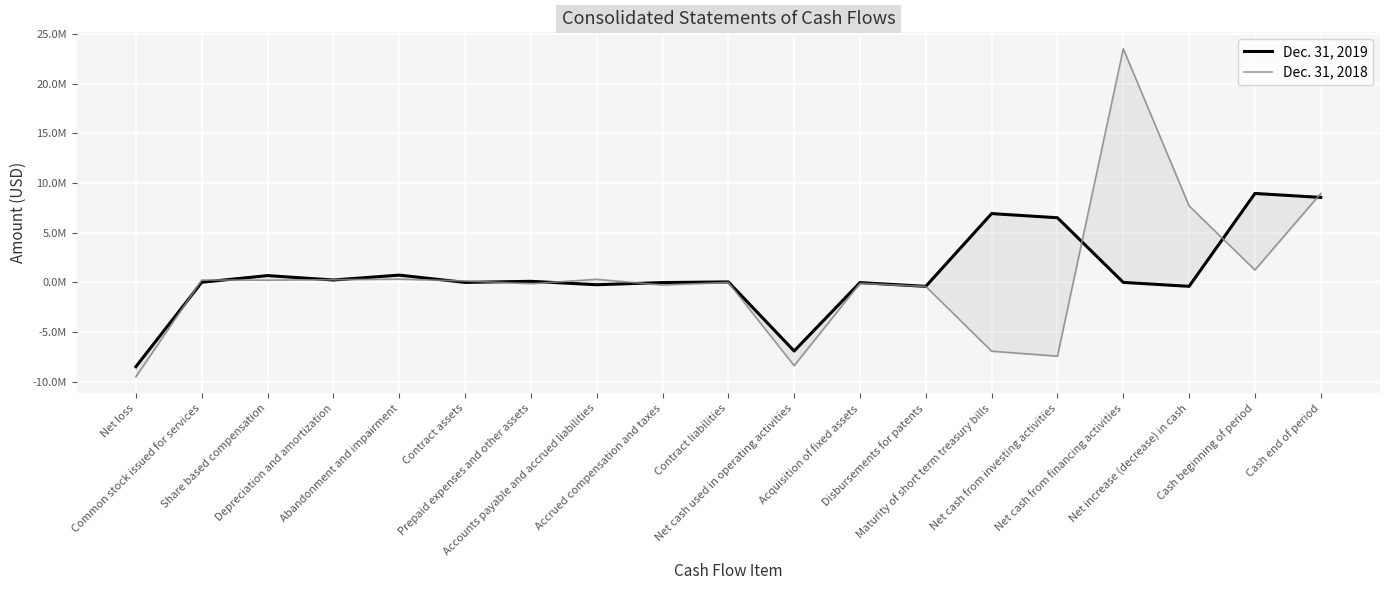

At which label is Dec. 31, 2019 closest to 233500?

Depreciation and amortization